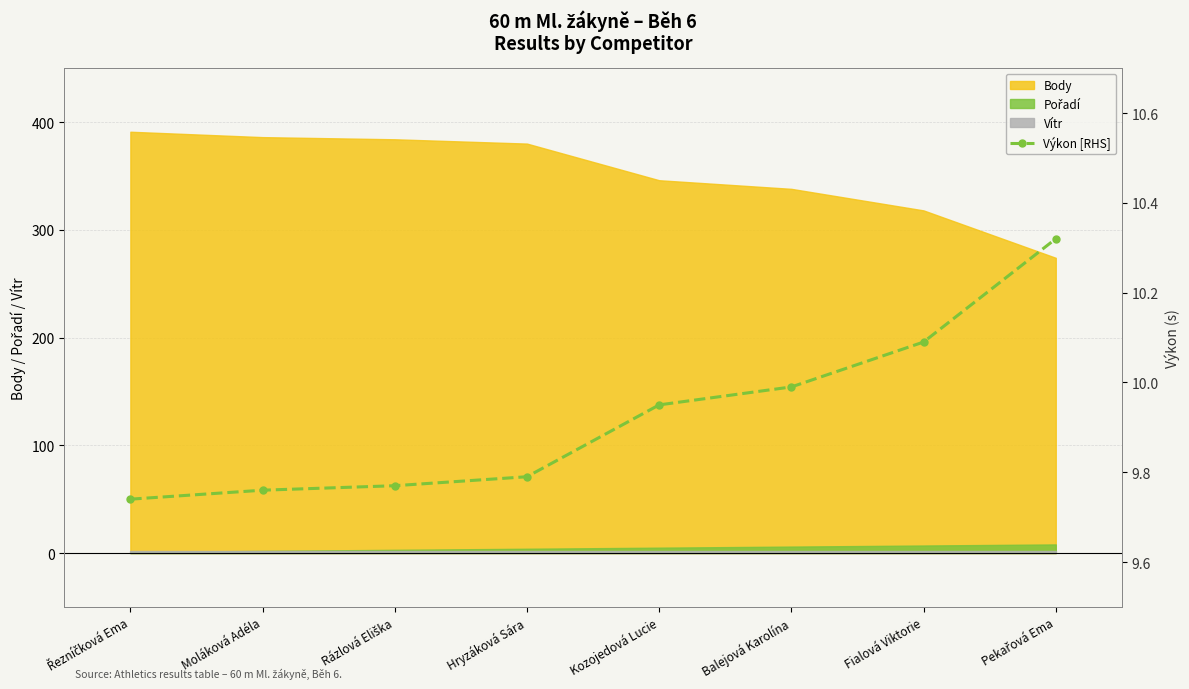

Reading left to right, list all the values displayed in this chart.

9.7	9.8	9.8	9.8	9.9	10.0	10.1	10.3